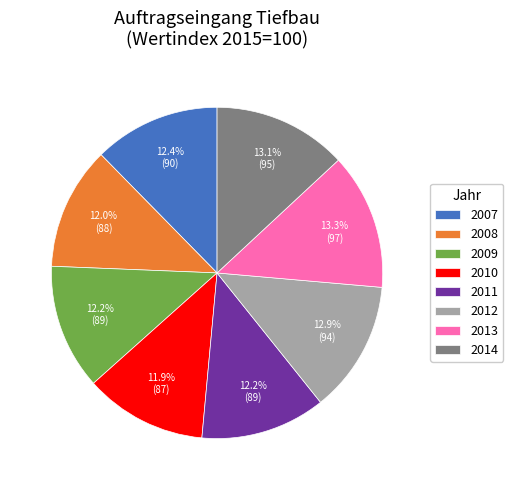

Combined, do 2013 and 2009 account for over 50%?

No